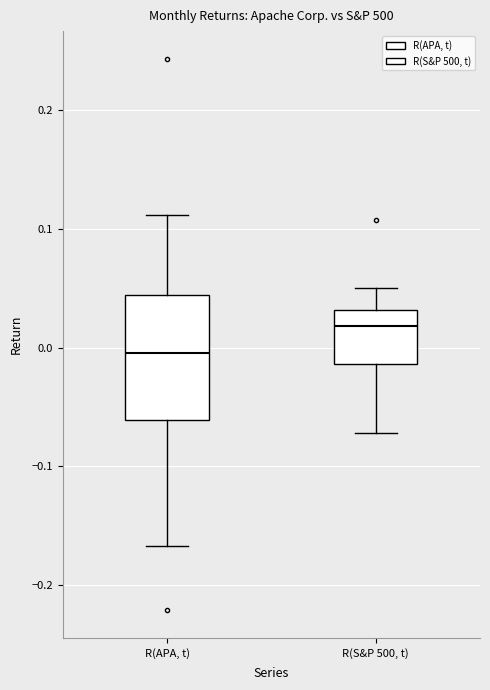

Comparing the boxes themselves (not the whiskers), which one is the tallest?

R(APA, t)